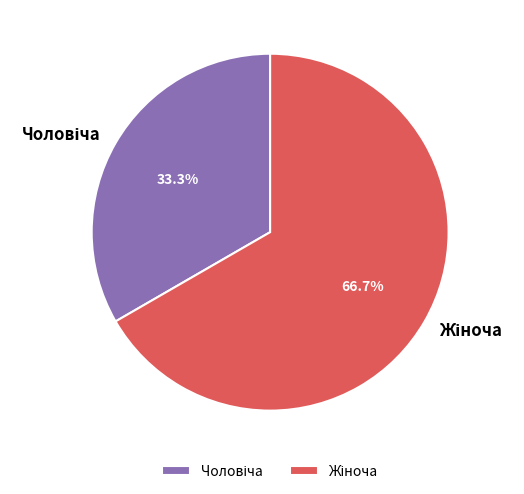

Is there any slice that represents more than half of the pie?

Yes